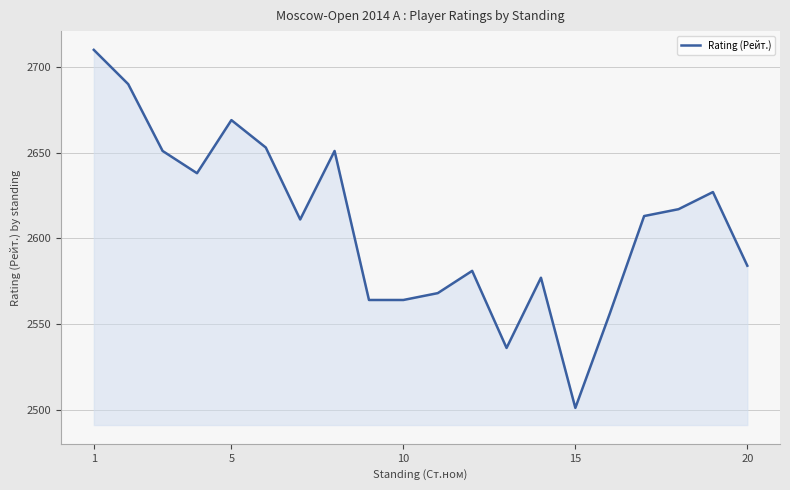

What is the smallest value displayed?

2501